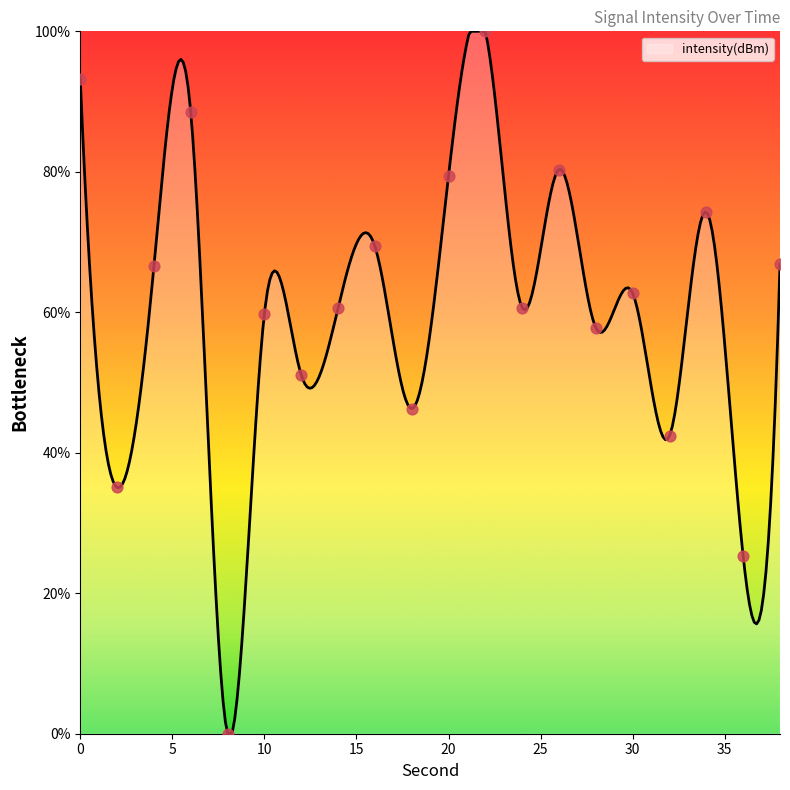

Between 18 and 6, which is larger?

6